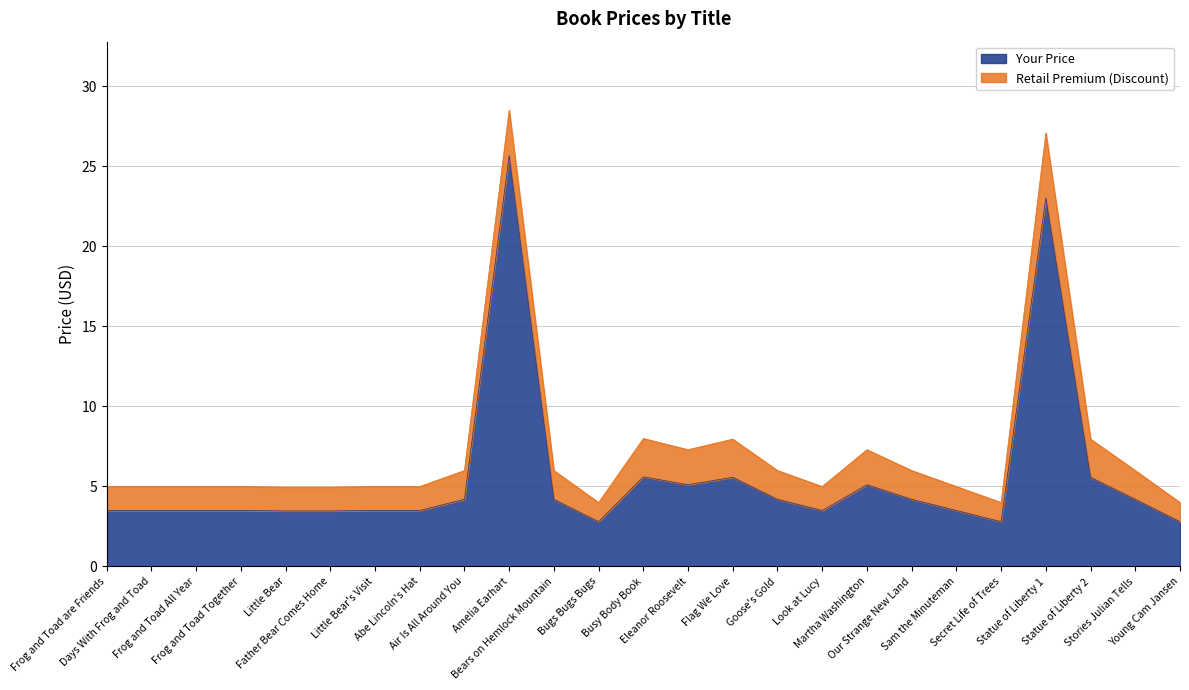

What is the difference between the maximum and minimum values in the Your Price series?

22.9